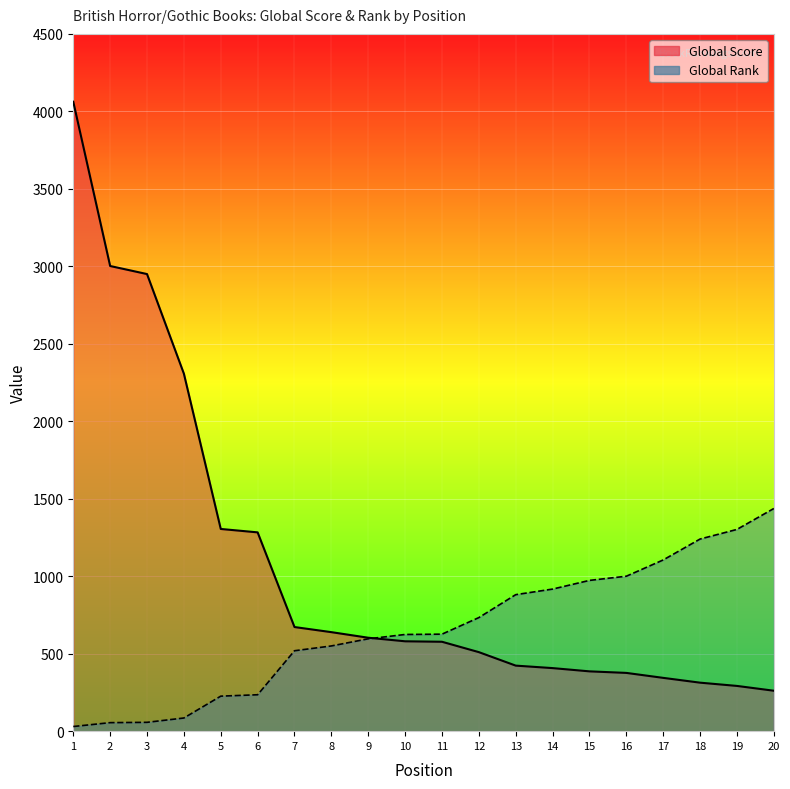

What is the value of the Global Rank point at the 11th from the left?

626